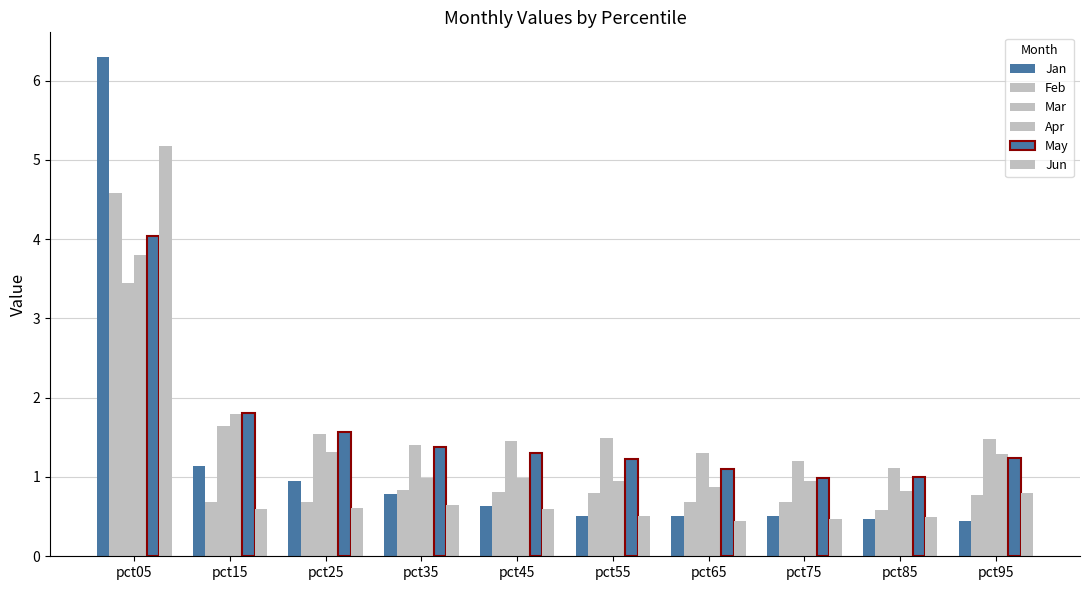

Which series has the largest total across all categories?

Mar